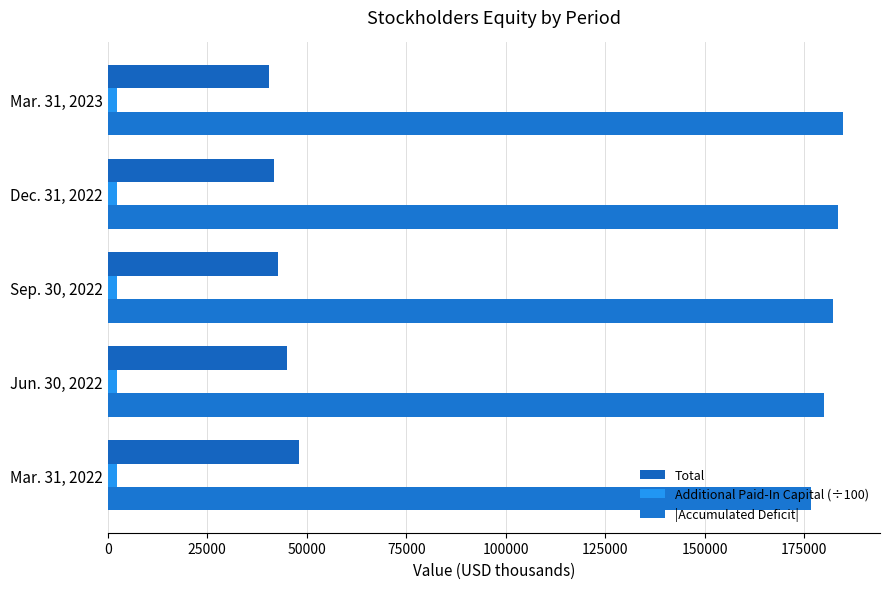

Count the number of data series in this chart.

3